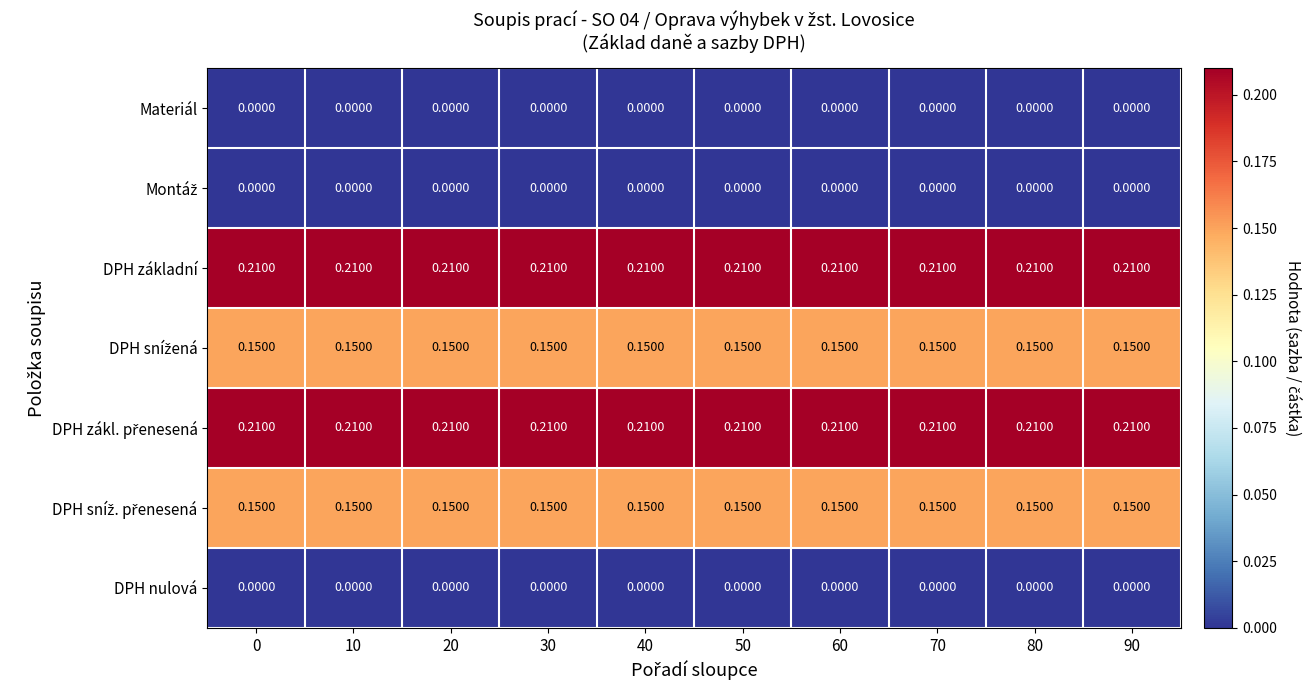

Between 50 and 40, which is larger?

50